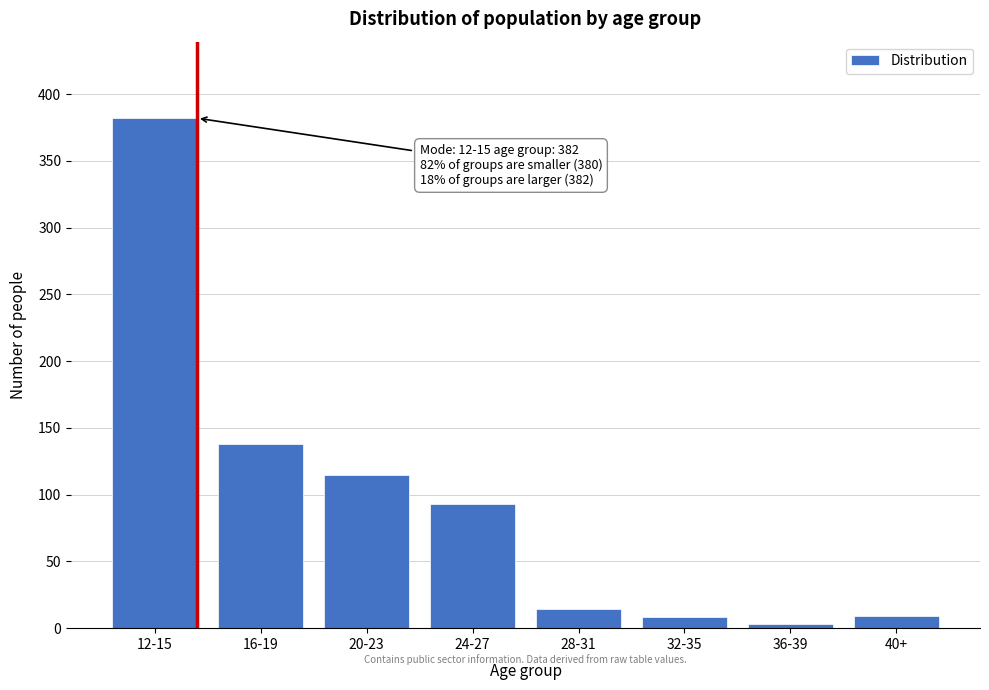

Where is the data nearest to the value 192?

16-19